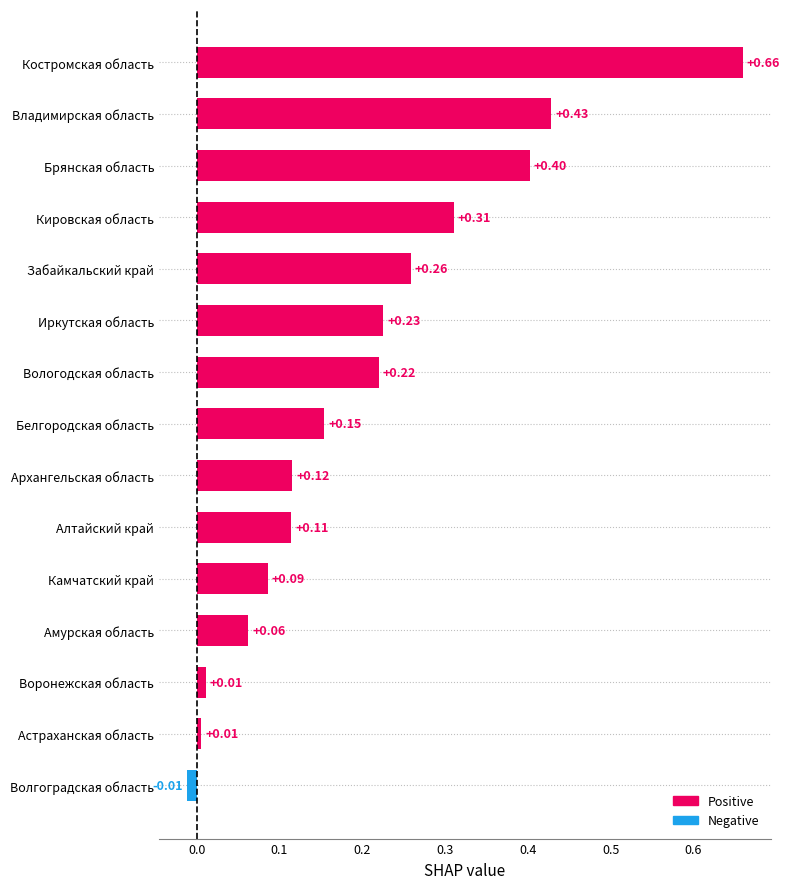

Which category has the highest value across all series?

Костромская область